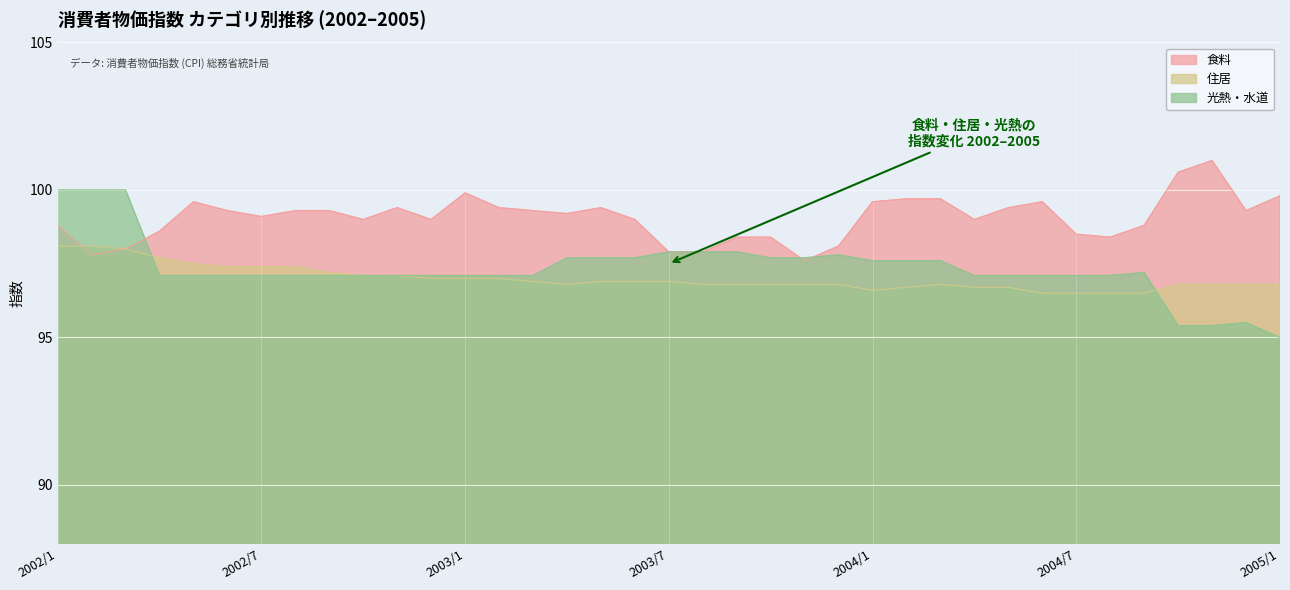

Does the chart display data point markers on the line(s)?

No